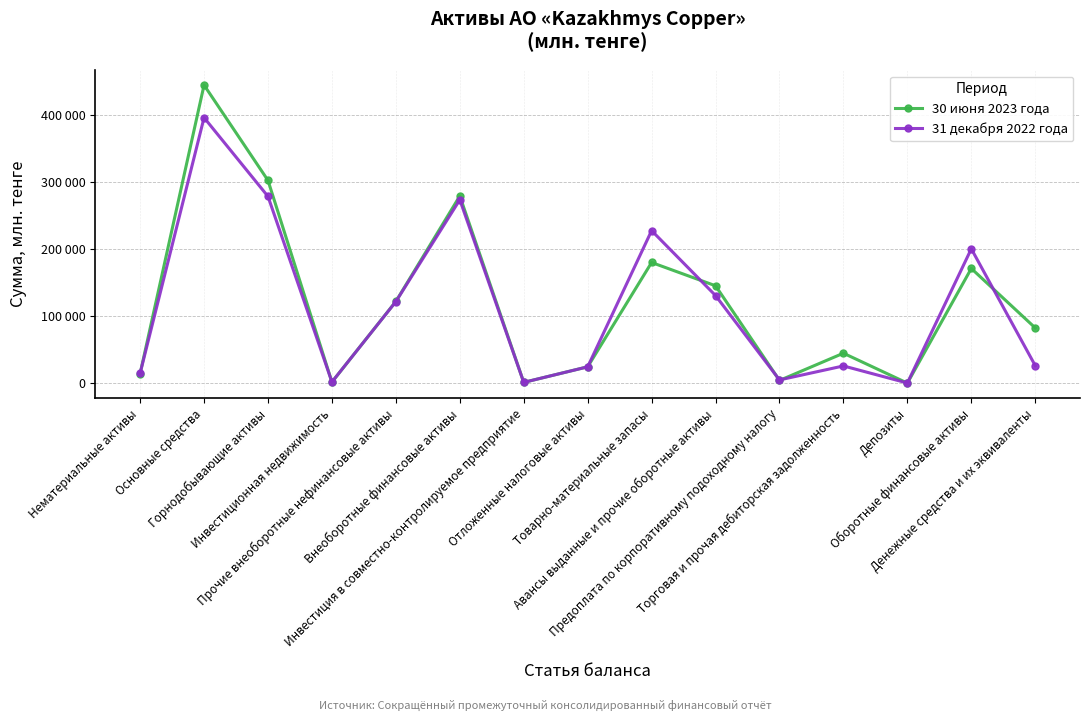

Rank the series by their maximum value, from lowest to highest.

31 декабря 2022 года, 30 июня 2023 года